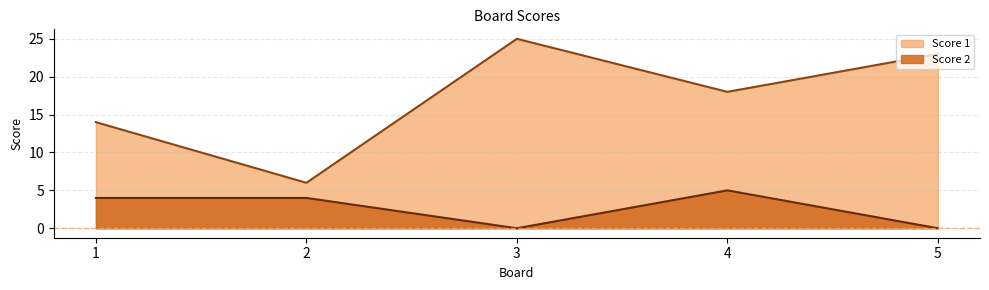

True or false: Score 1 and Score 2 intersect in this chart.

False